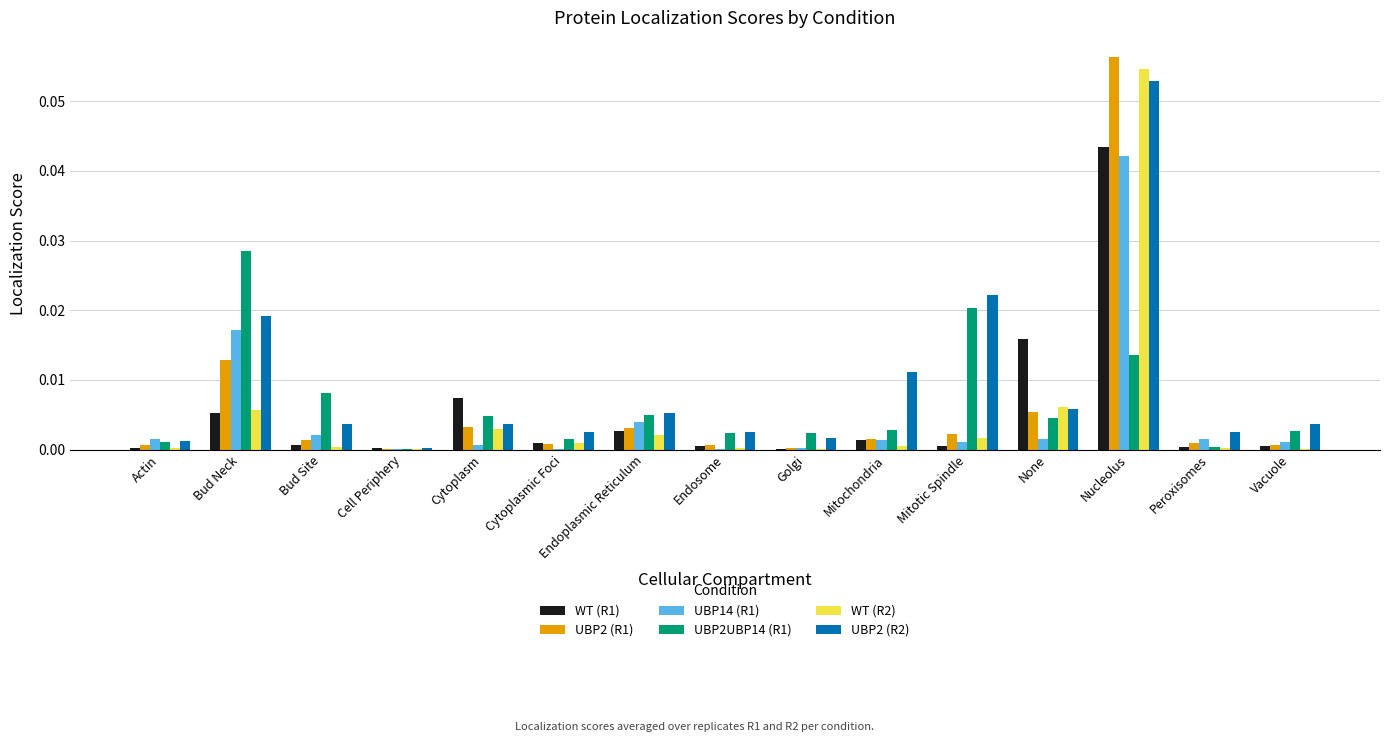

What are all the series names shown in the legend?

WT (R1), UBP2 (R1), UBP14 (R1), UBP2UBP14 (R1), WT (R2), UBP2 (R2)